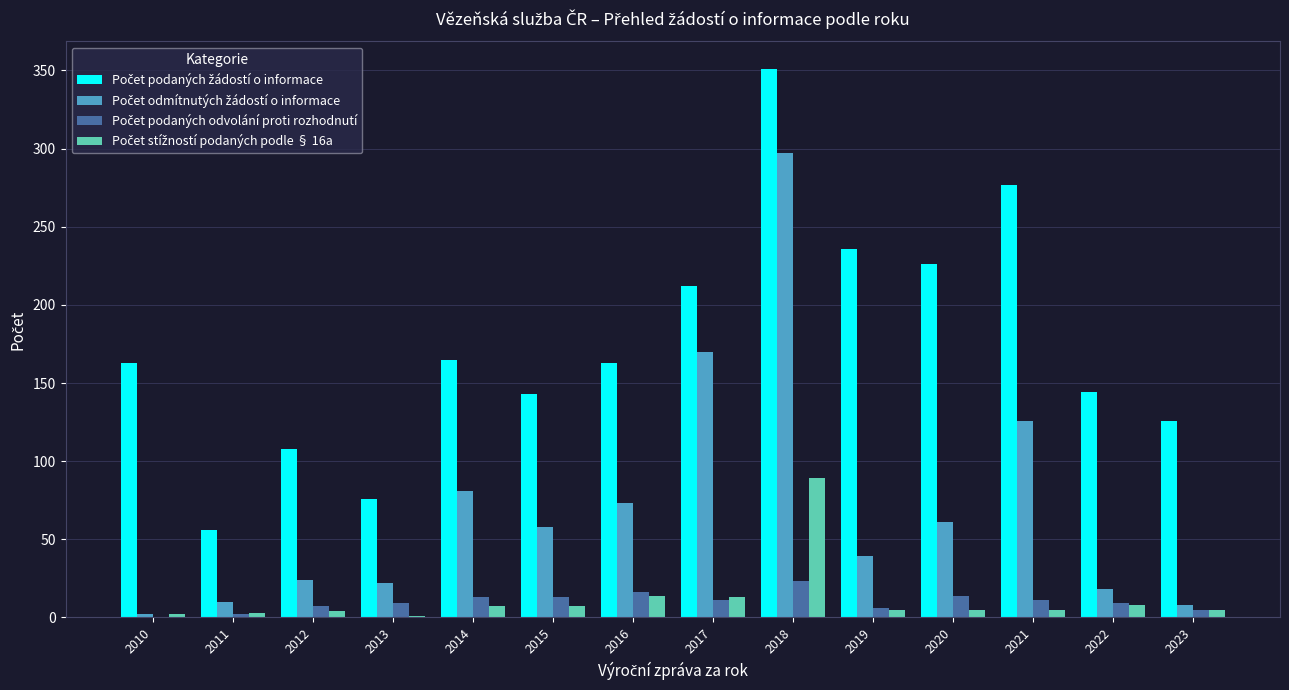

At which category is the sum across all series the highest?

2018